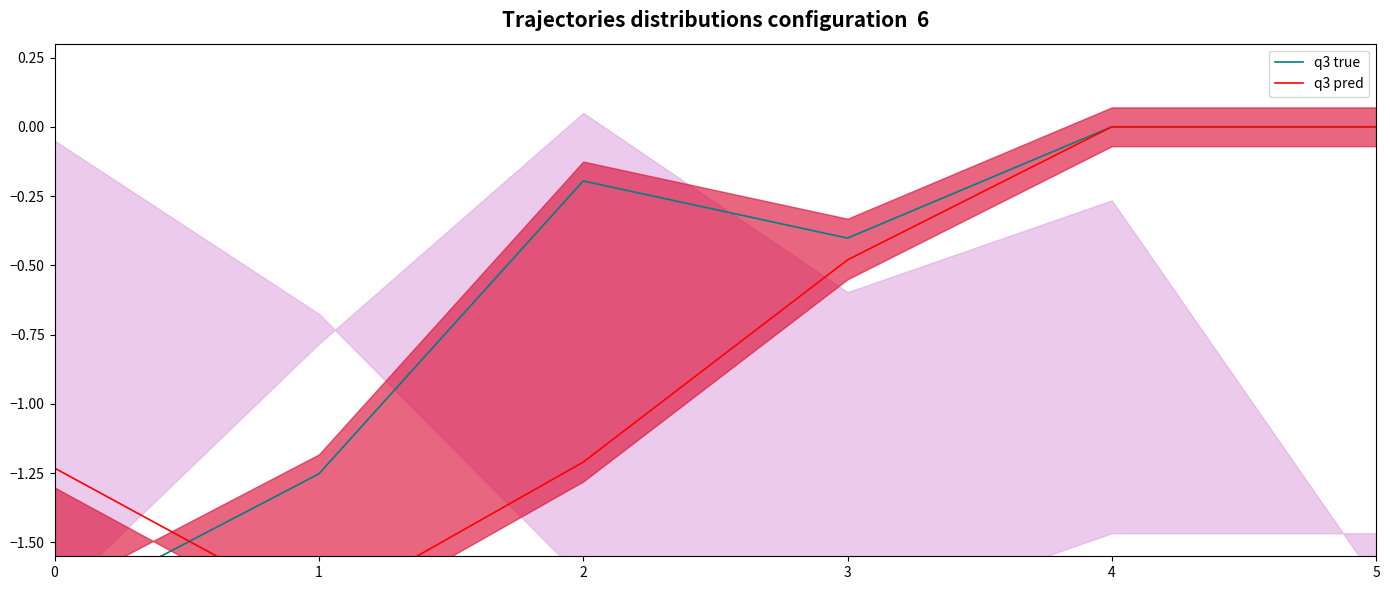

Between which two adjacent categories do q3 pred and q3 true first intersect?

0 and 1